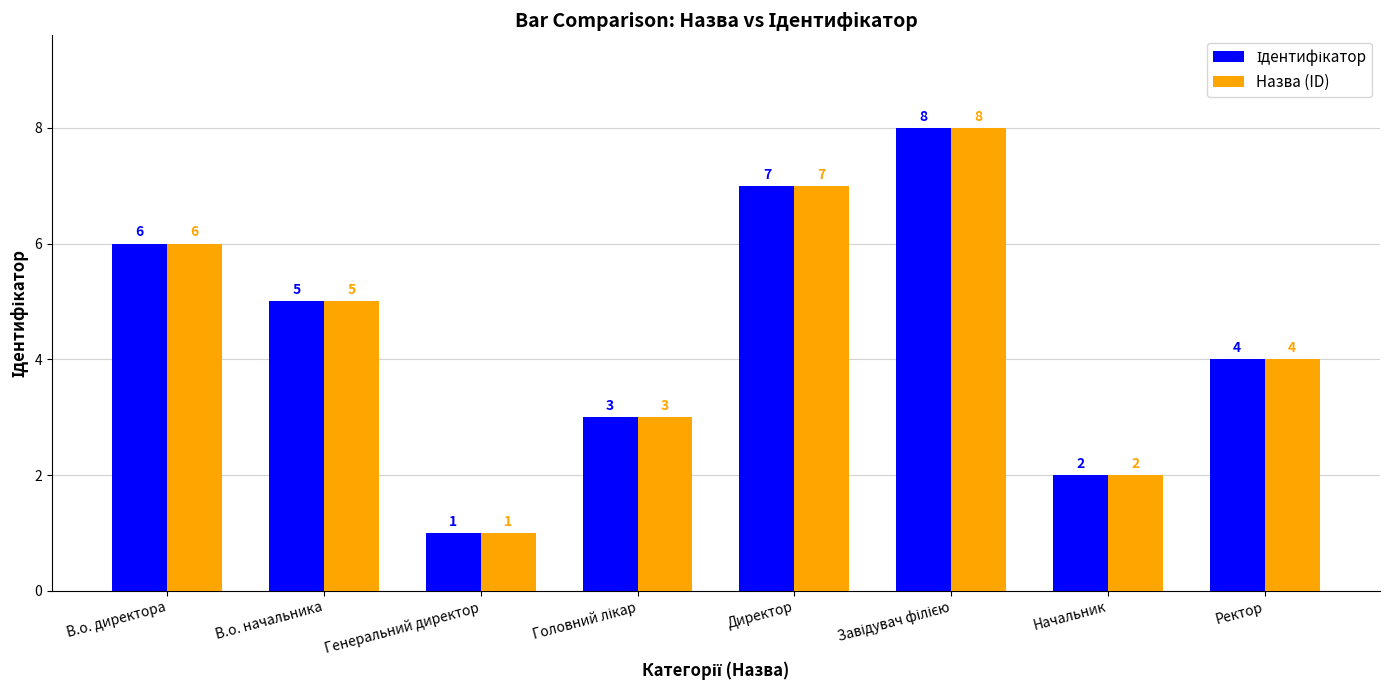

What is the total value across all series at Ректор?

8